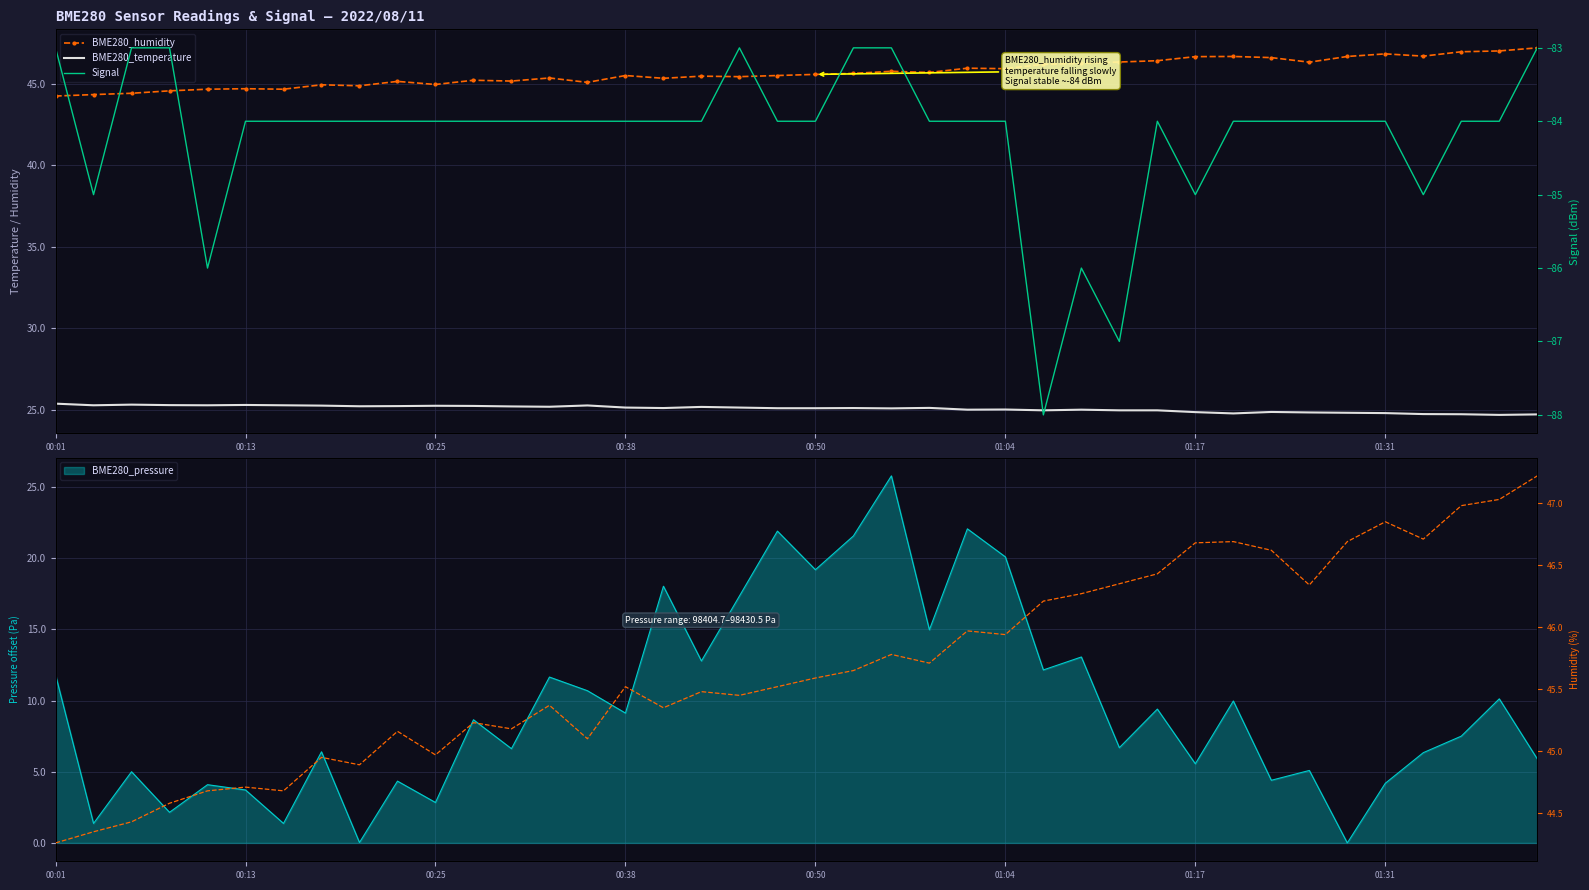

How many values in the Signal series exceed -84?

7